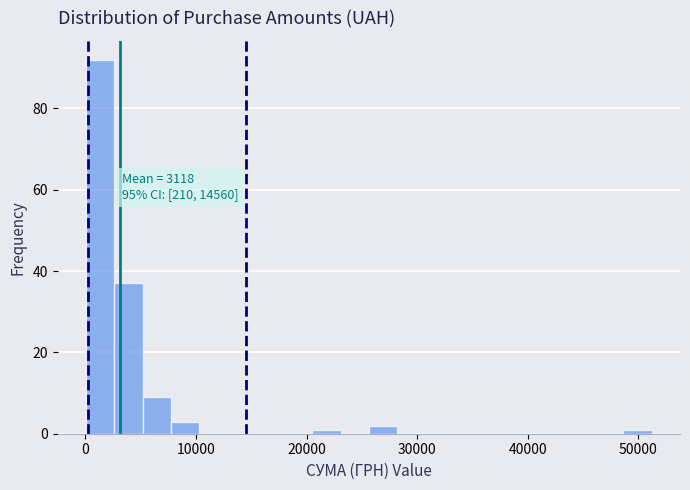

Read against the x-axis, roughly where is the centre of the tallest bar?

1000